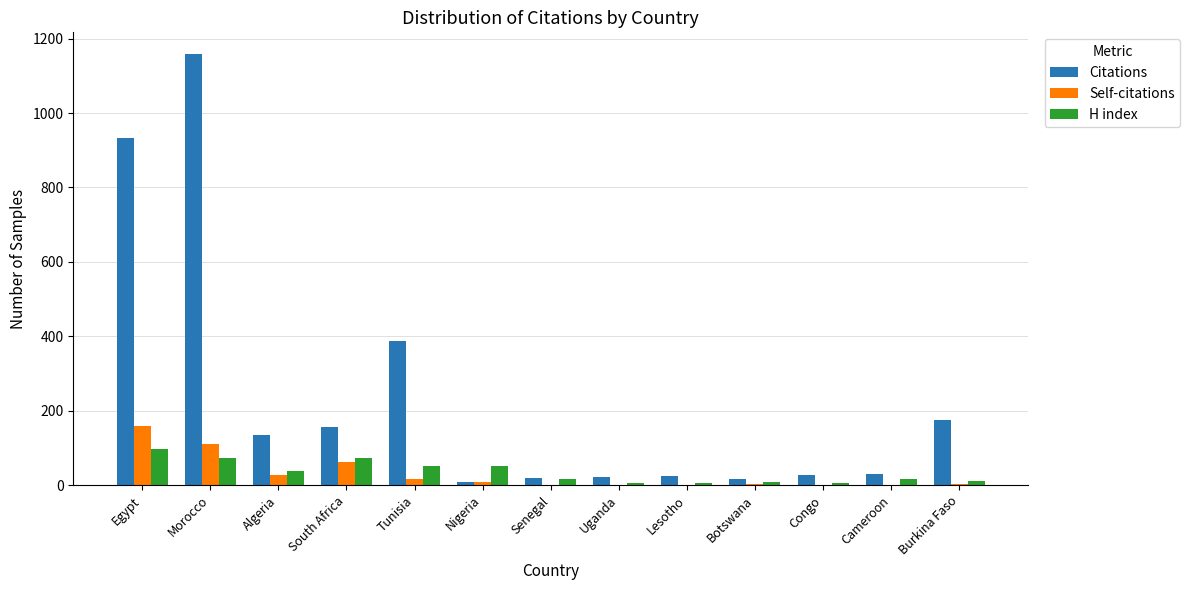

Which series changed the most between Morocco and South Africa?

Citations